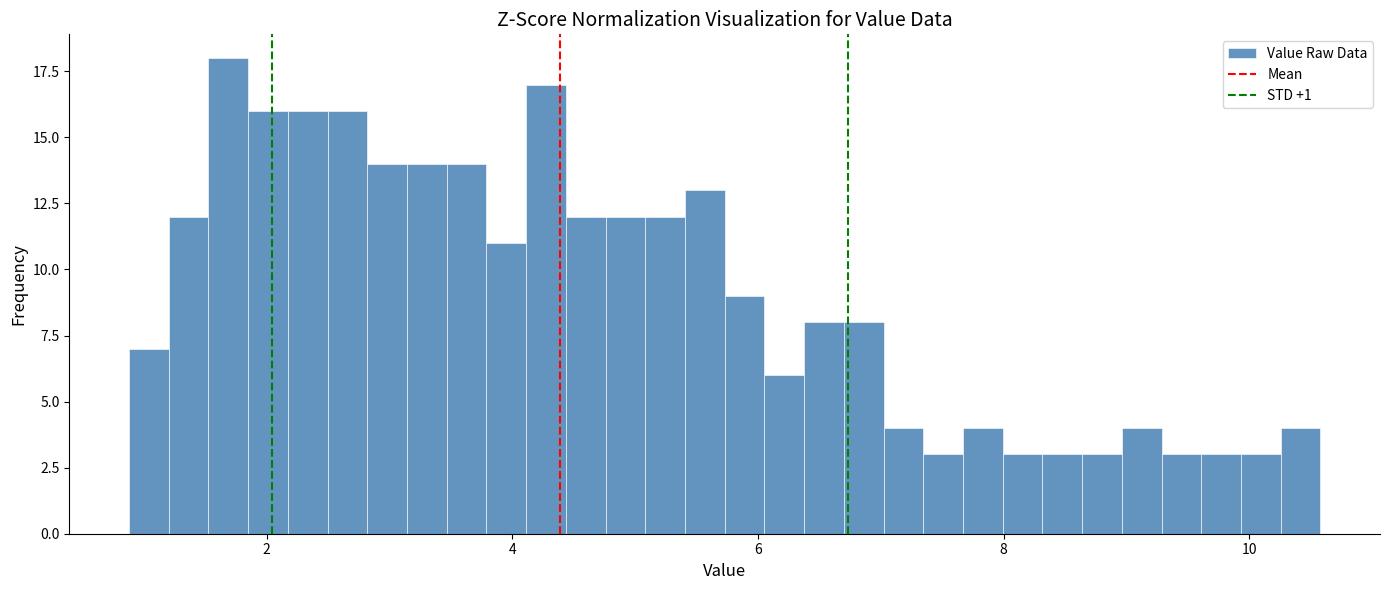

Around what value on the x-axis is the tallest bar? Give the approximate position of its centre, as read against the axis.

1.6